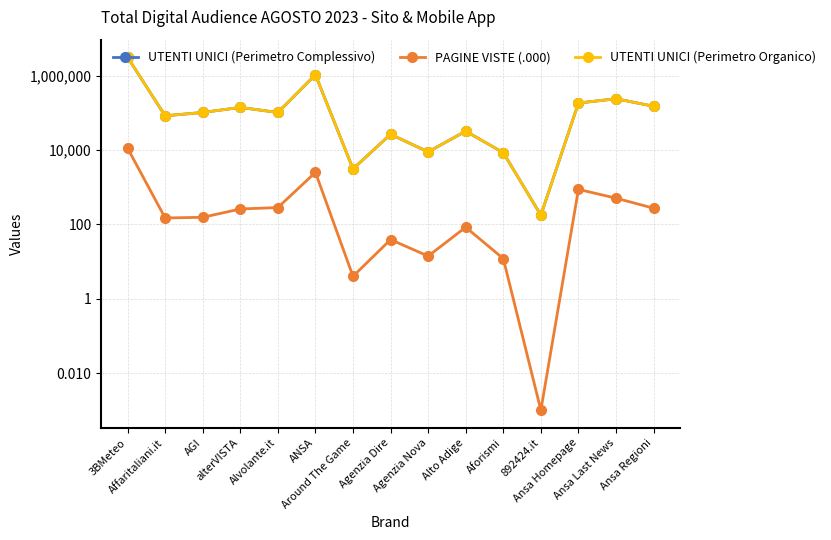

What is the difference between the PAGINE VISTE (.000) values at Agenzia Dire and AGI?

116.0